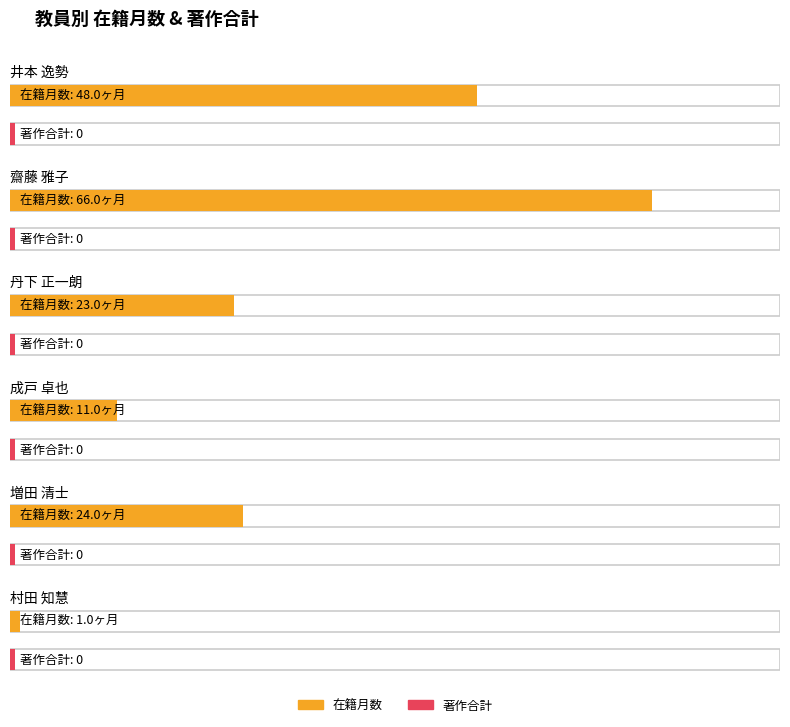

List the series in order of their peak value, highest first.

在籍月数, 著作合計